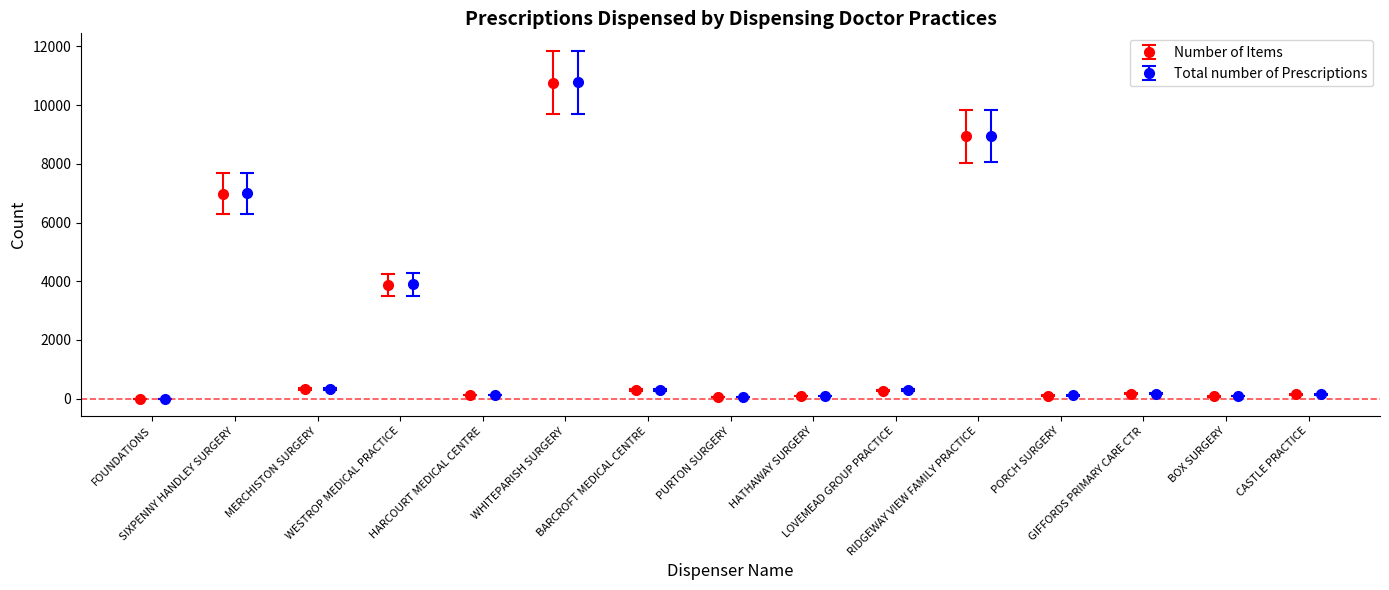

What is the lowest value of the Total number of Prescriptions series?

1